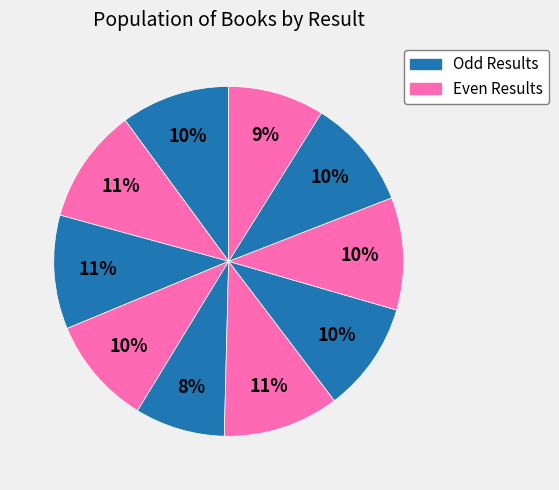

How many slices are in this pie chart?

10